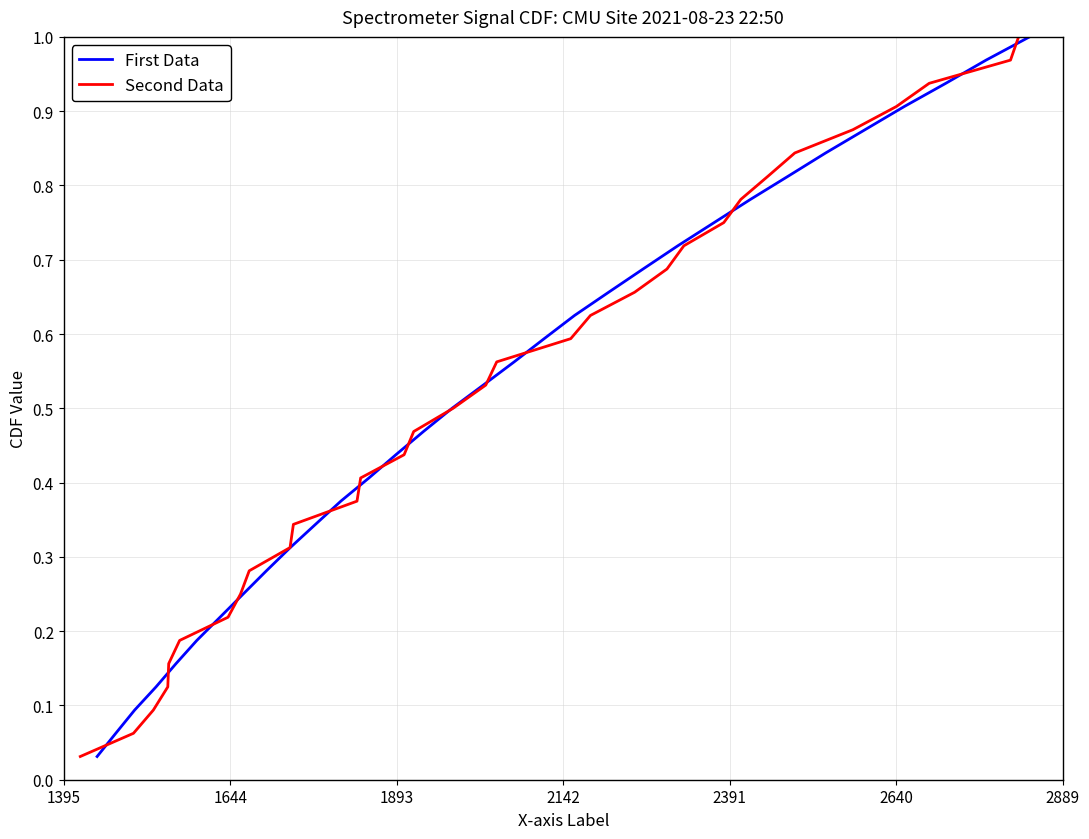

At how many categories does at least one series exceed 0?

32